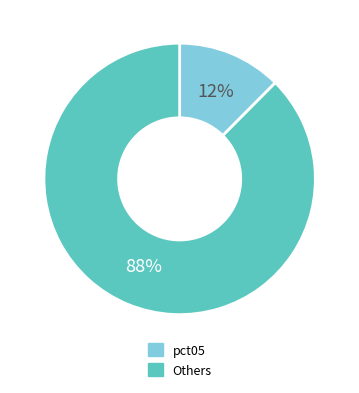

To the nearest percent, what is the average slice percentage?

50%